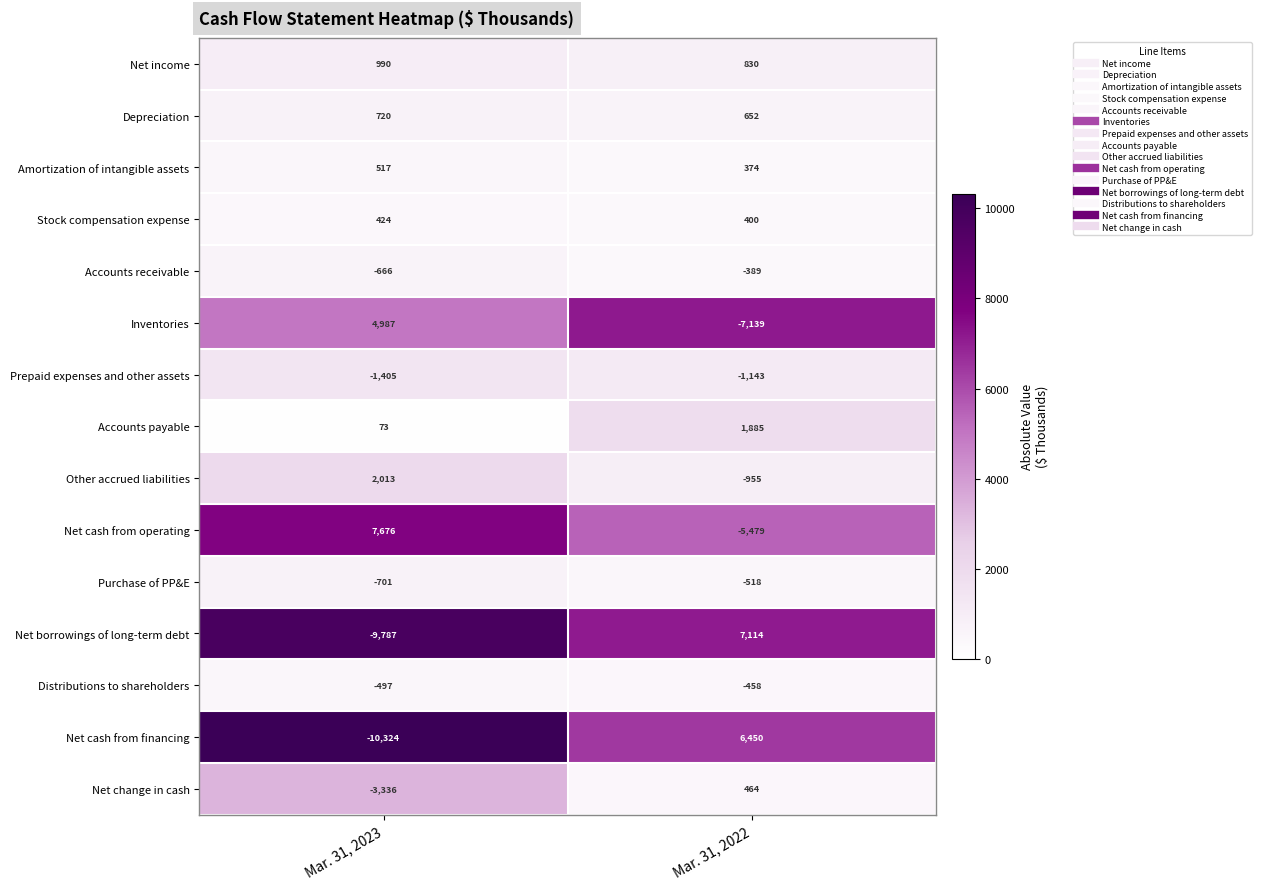

Count the number of data series in this chart.

15